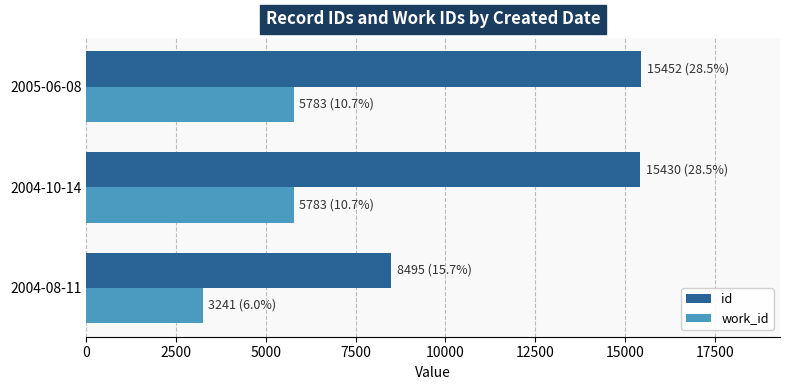

Which series has the widest spread of values?

id